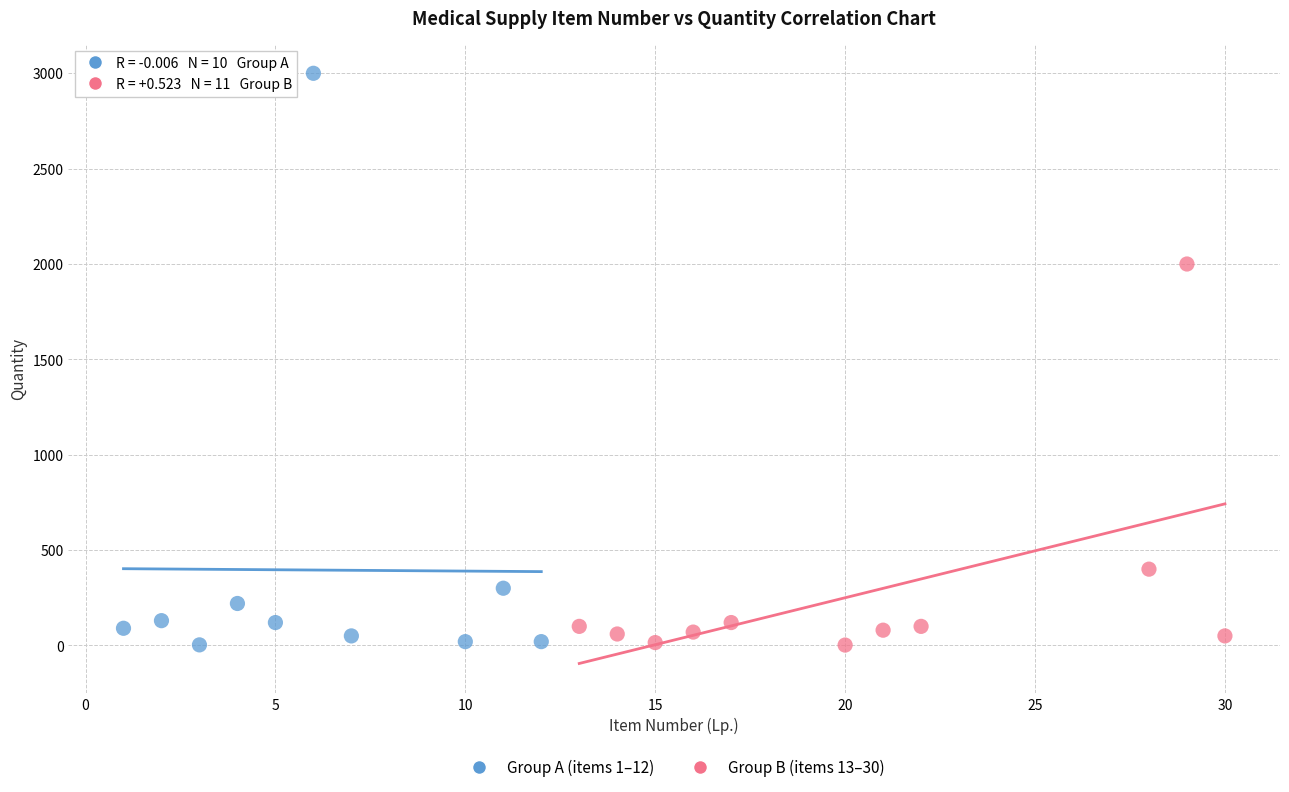

Which series has the widest spread of Y values?

Group A (items 1–12)